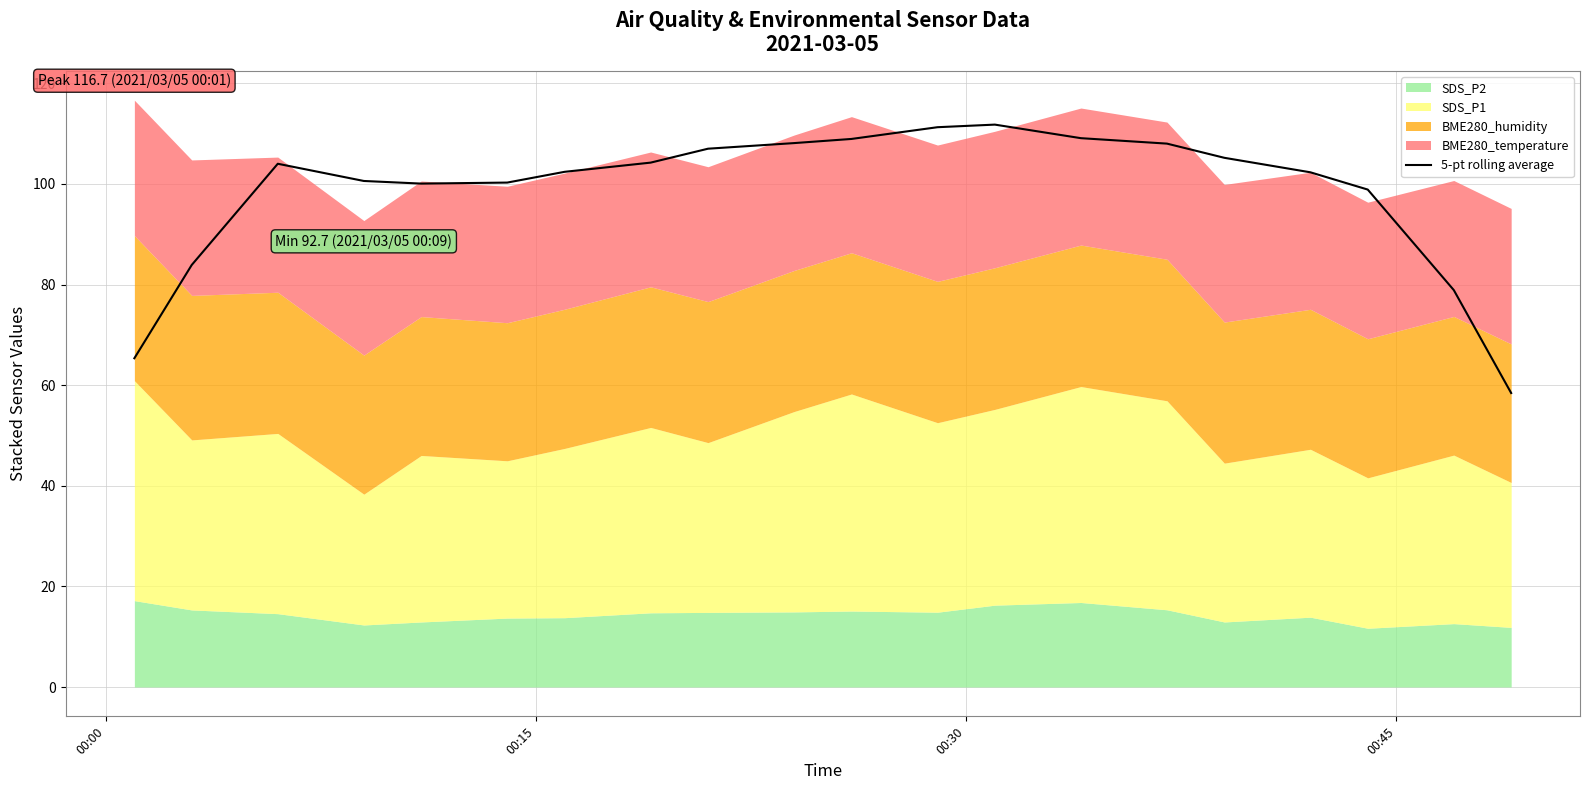

The value at 4 is 142.5. True or false?

False